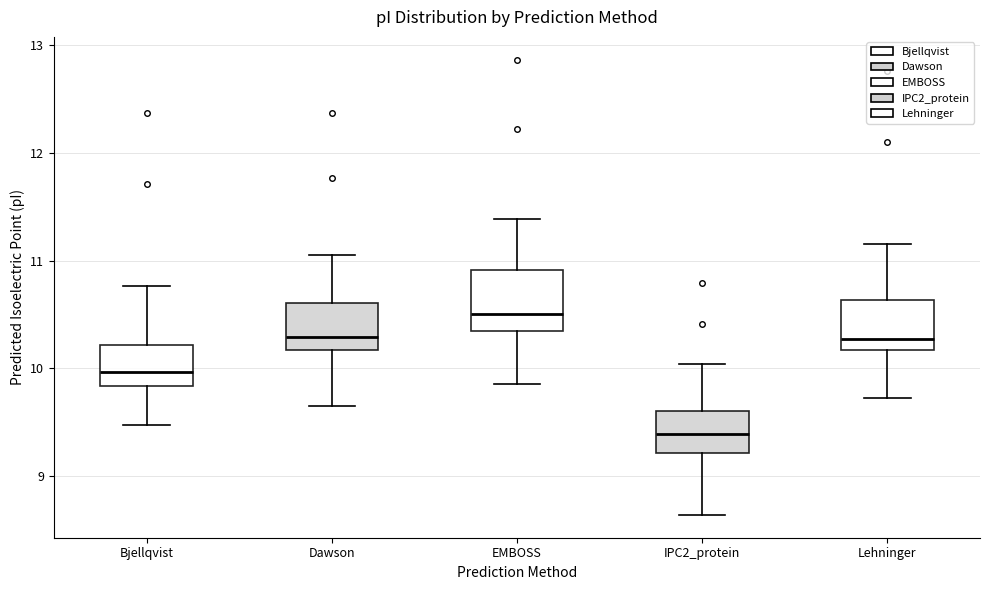

Reading left to right, transcribe this box plot: for each box, give where its median line is, the range the box spans, and where its two whiskers end, as read against the y-axis. The values are not printed on the chart, so give them approximately, as read against the axis.

Bjellqvist: median 10.0, box 9.8 to 10.2, whiskers 9.5 to 10.8
Dawson: median 10.3, box 10.2 to 10.6, whiskers 9.6 to 11.1
EMBOSS: median 10.5, box 10.3 to 10.9, whiskers 9.9 to 11.4
IPC2_protein: median 9.4, box 9.2 to 9.6, whiskers 8.6 to 10.0
Lehninger: median 10.3, box 10.2 to 10.6, whiskers 9.7 to 11.2